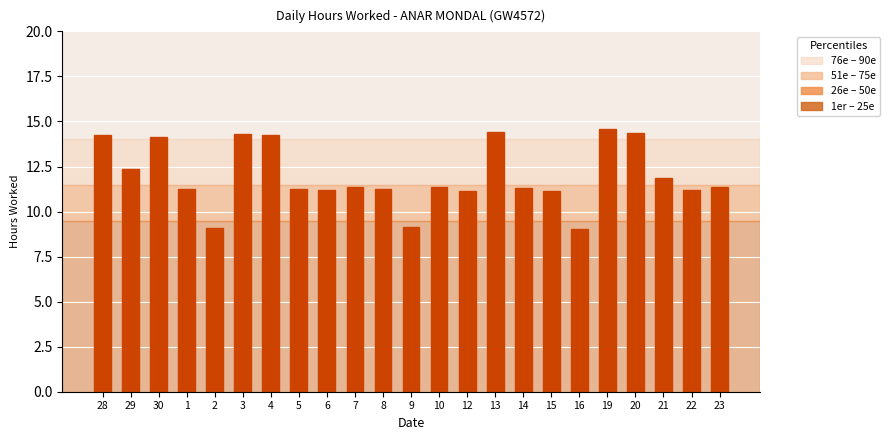

The value at 21 is 15.5. True or false?

False